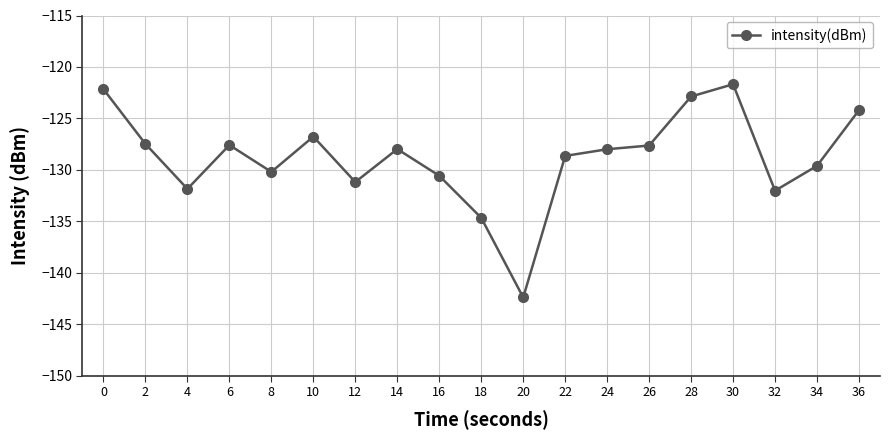

What is the value of the 13th point from the left?

-128.0